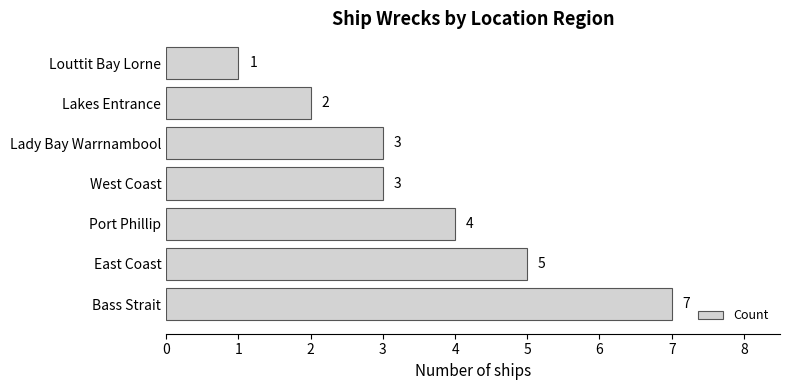

What is the average value?

4